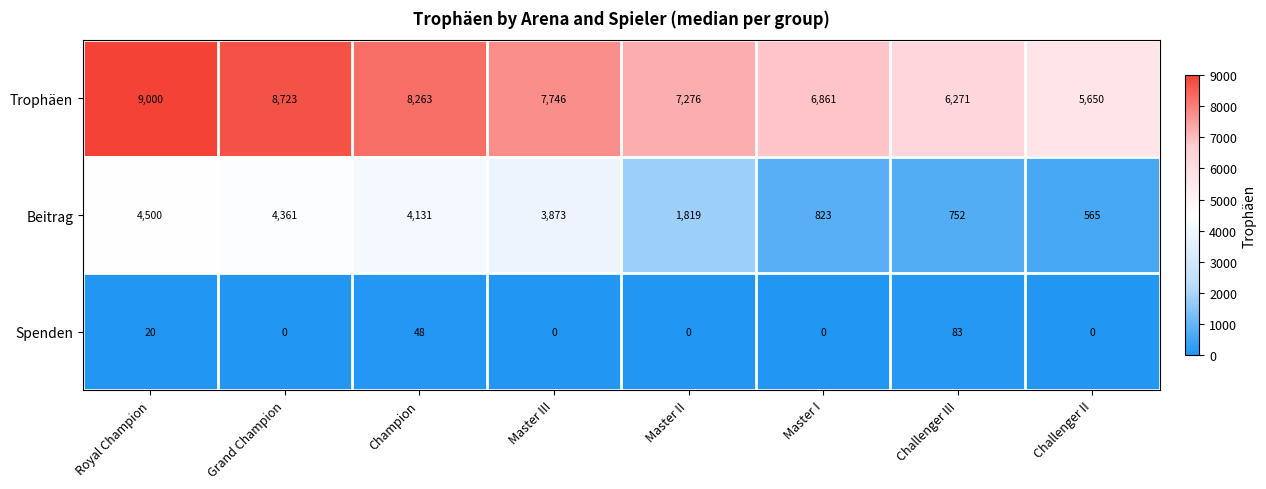

True or false: Beitrag has a value of 1309 at Royal Champion.

False